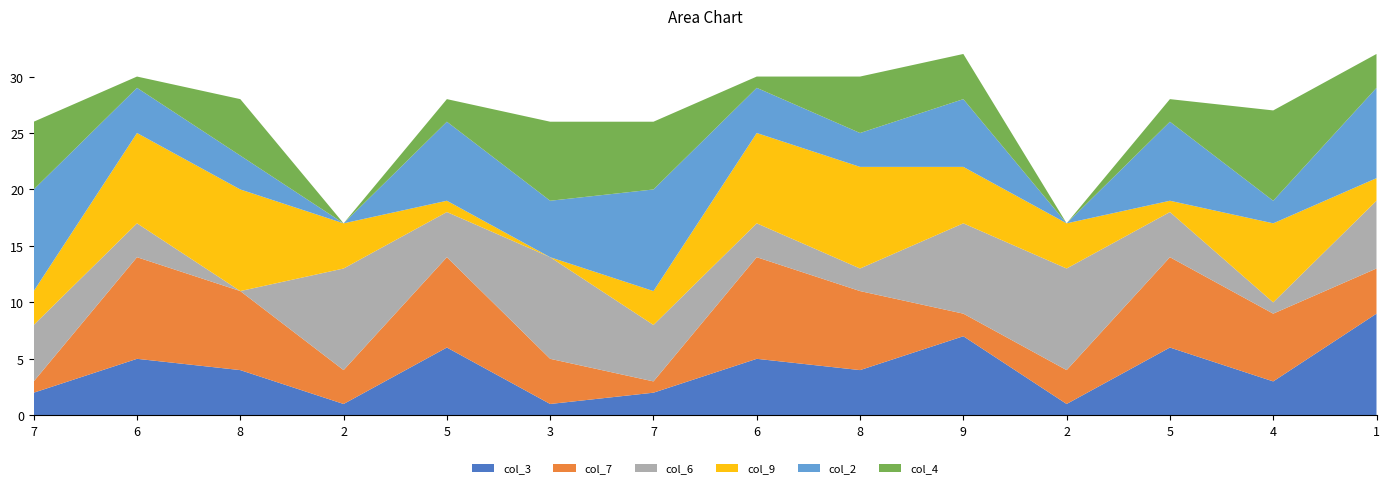

Reading left to right, list all the values displayed in this chart.

col_3: 2	5	4	1	6	1	2	5	4	7	1	6	3	9
col_7: 1	9	7	3	8	4	1	9	7	2	3	8	6	4
col_6: 5	3	0	9	4	9	5	3	2	8	9	4	1	6
col_9: 3	8	9	4	1	0	3	8	9	5	4	1	7	2
col_2: 9	4	3	0	7	5	9	4	3	6	0	7	2	8
col_4: 6	1	5	0	2	7	6	1	5	4	0	2	8	3